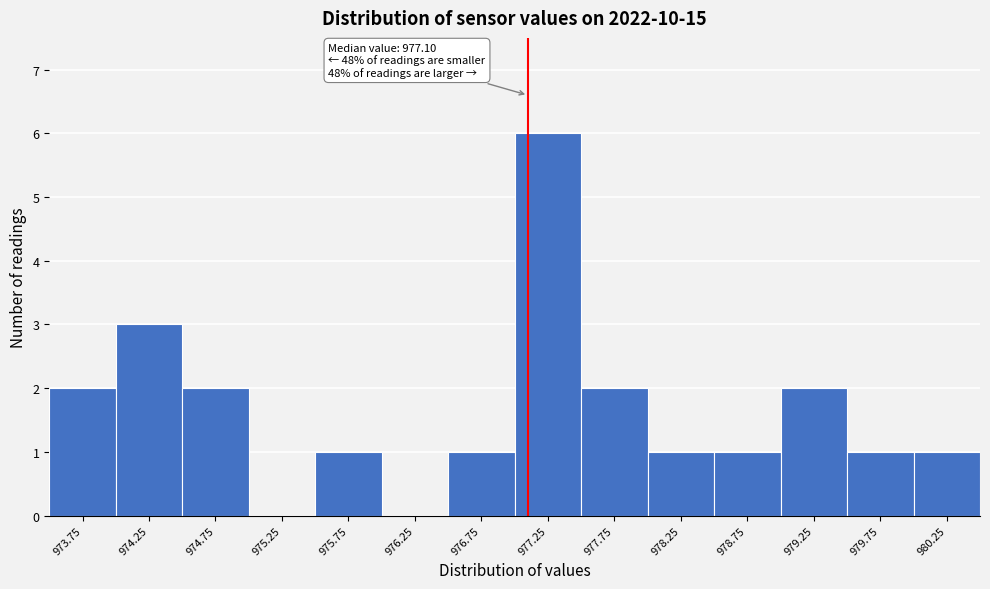

Which range on the x-axis has the tallest bar?

977.0 to 977.5